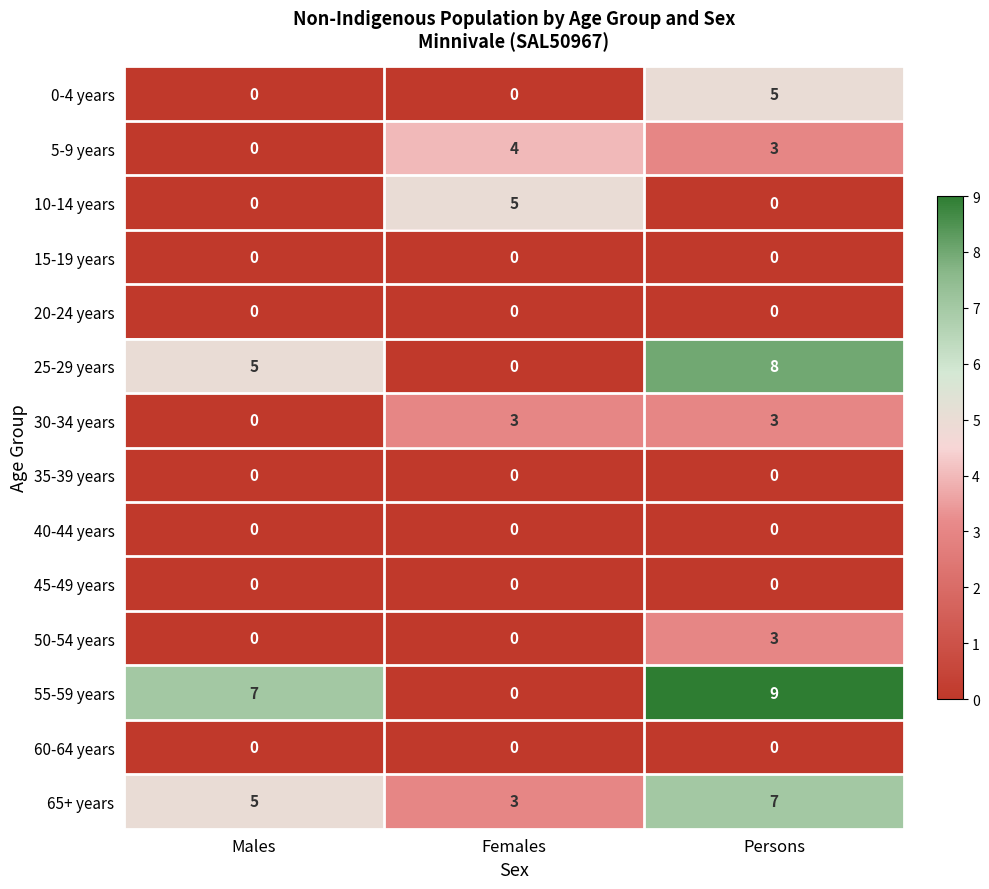

What is the sum of all 50-54 years values?

3